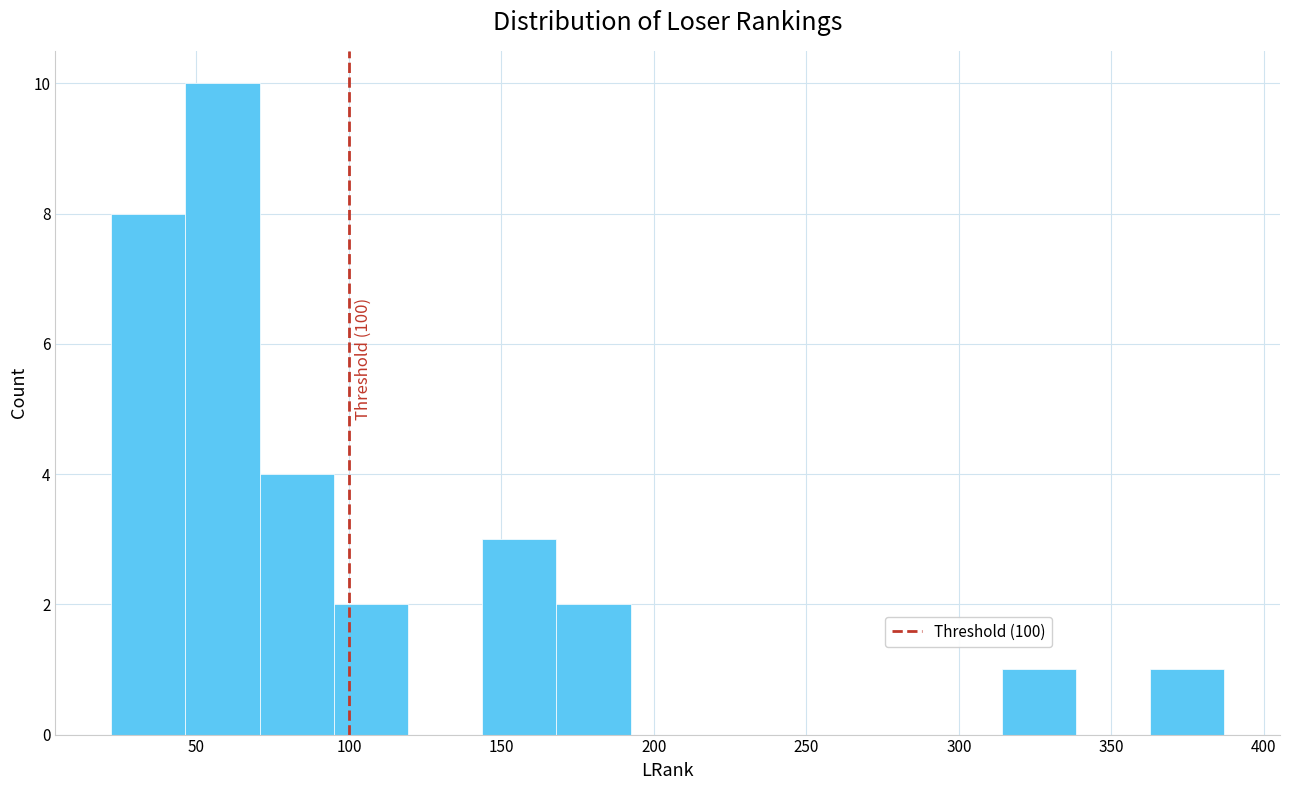

Over which range of the x-axis is the bar tallest?

45 to 70